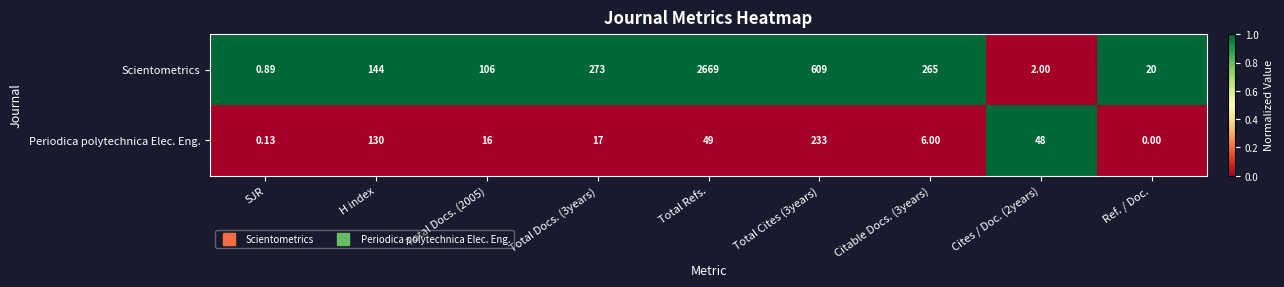

Which series has the largest total across all categories?

Scientometrics